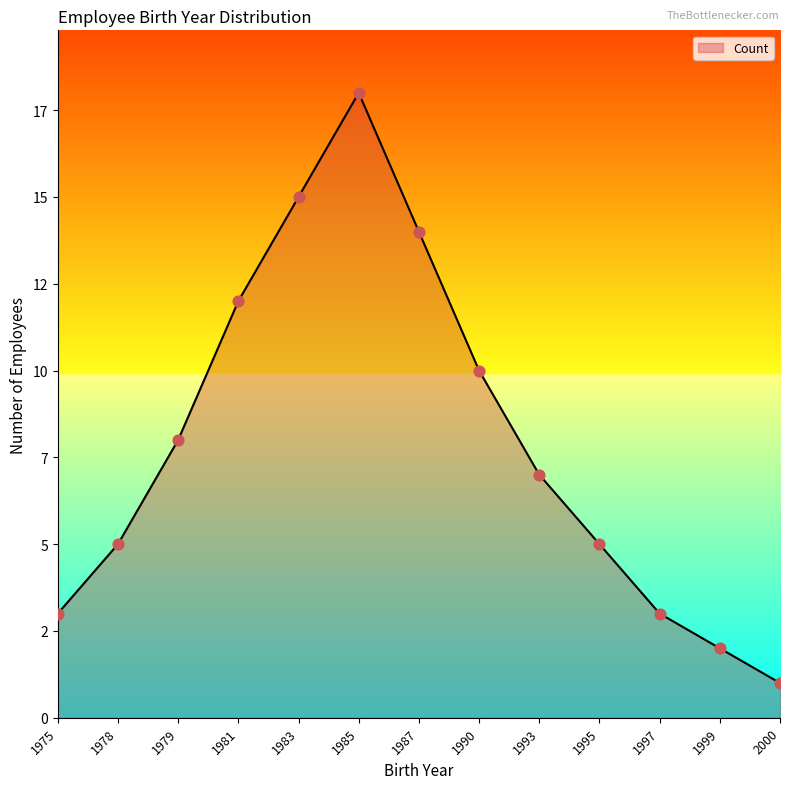

What is the change in value from 1978 to 1985?

+13